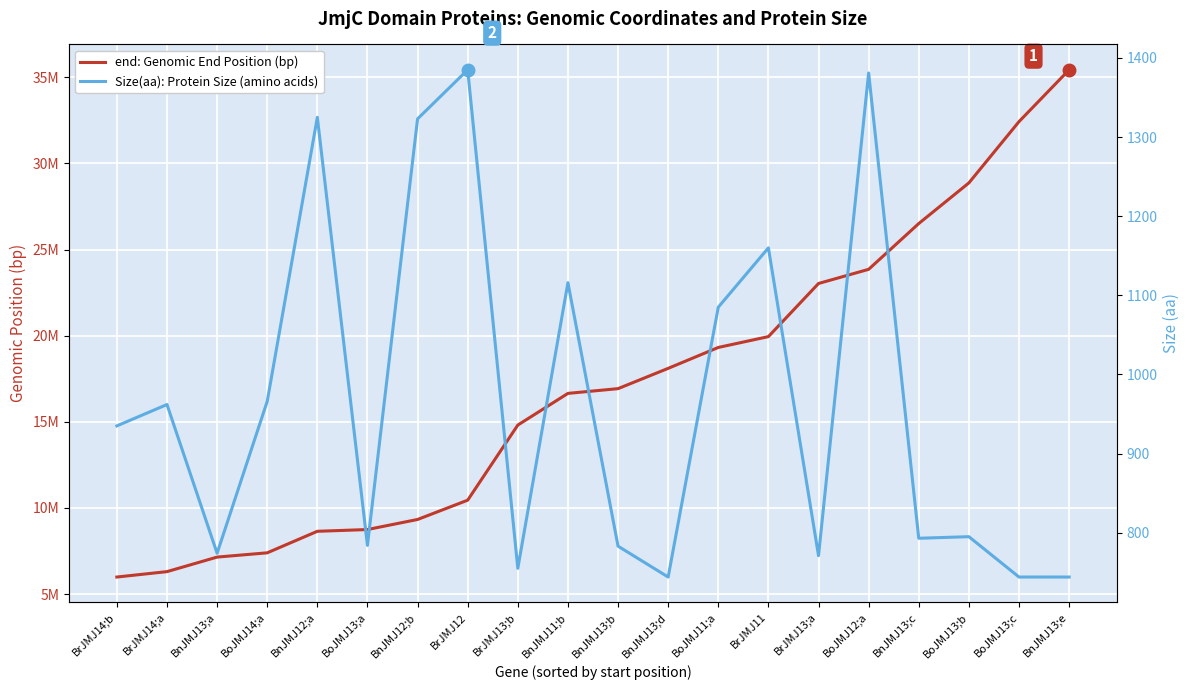

At BrJMJ13;a, list the series in order from smallest to largest.

Size(aa): Protein Size (amino acids), end: Genomic End Position (bp)